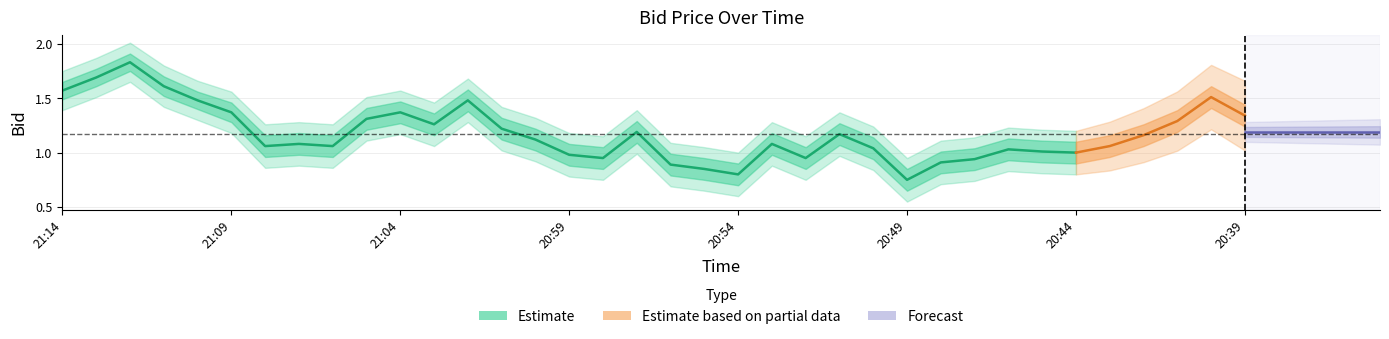

How many lines are shown in the chart?

5